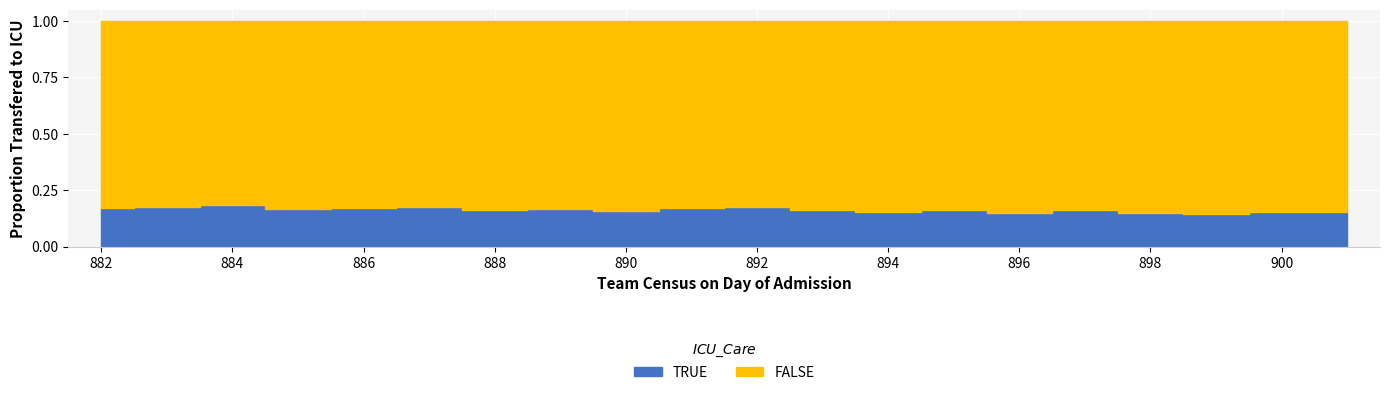

How many data points does each series have?

20